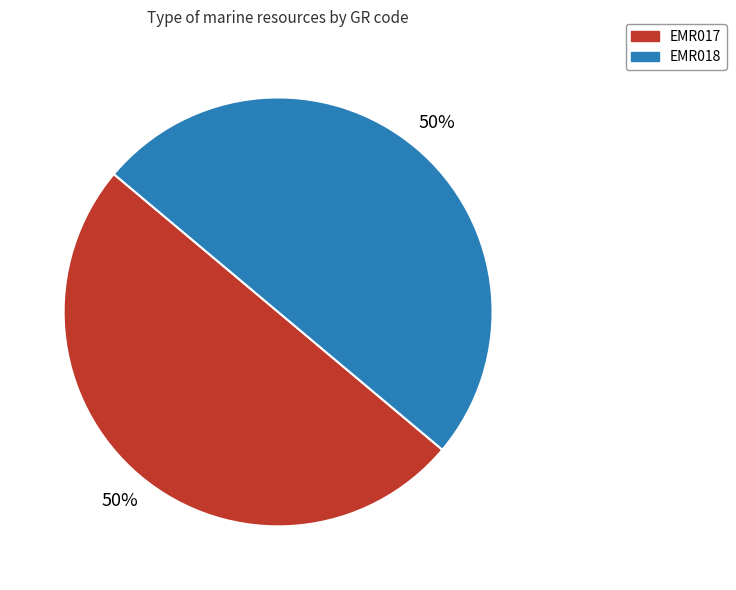

Count the number of slices in the pie.

2